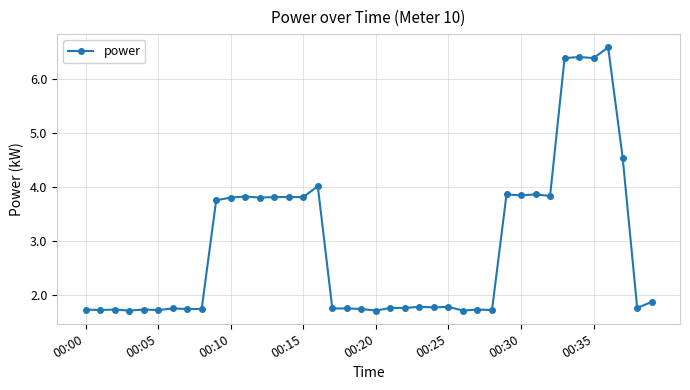

How many values are between 1 and 3?

23